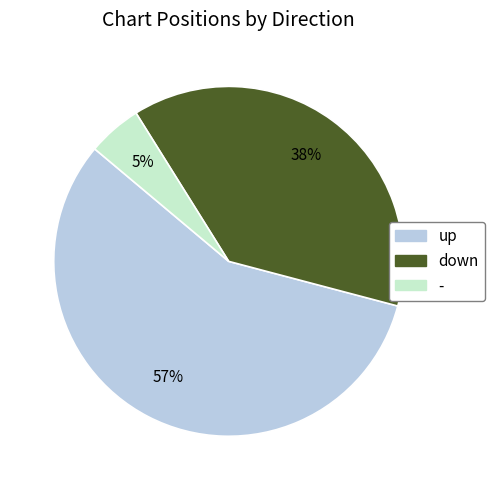

Combined, do up and down account for over 50%?

Yes